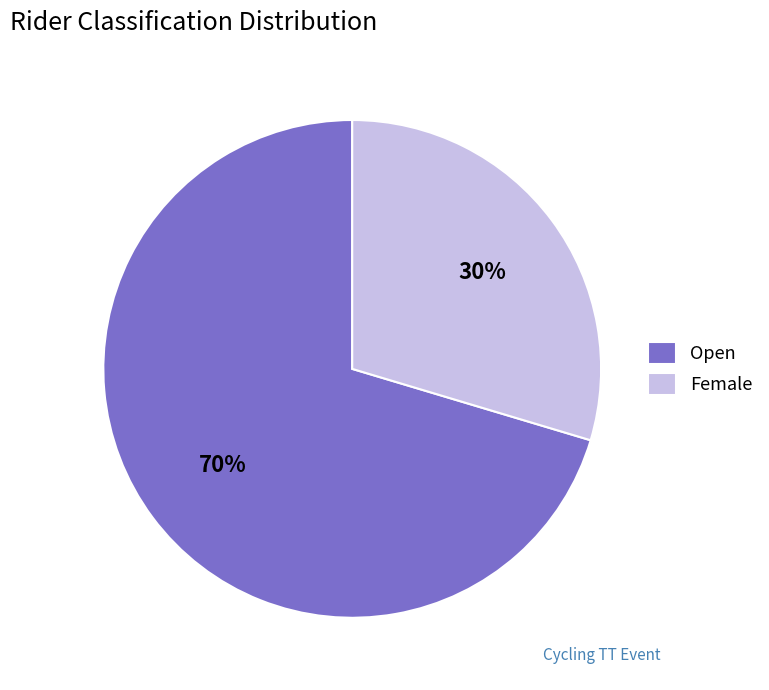

Combined, do Open and Female account for over 50%?

Yes